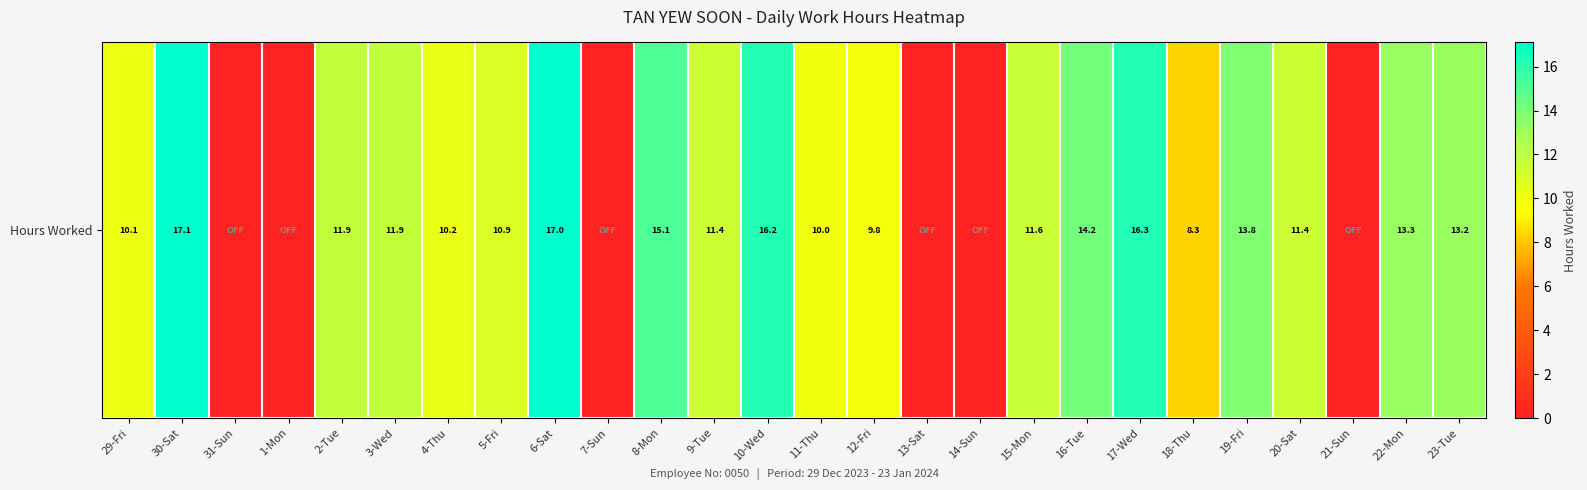

The chart shows a value of 24.9 at 30-Sat. True or false?

False